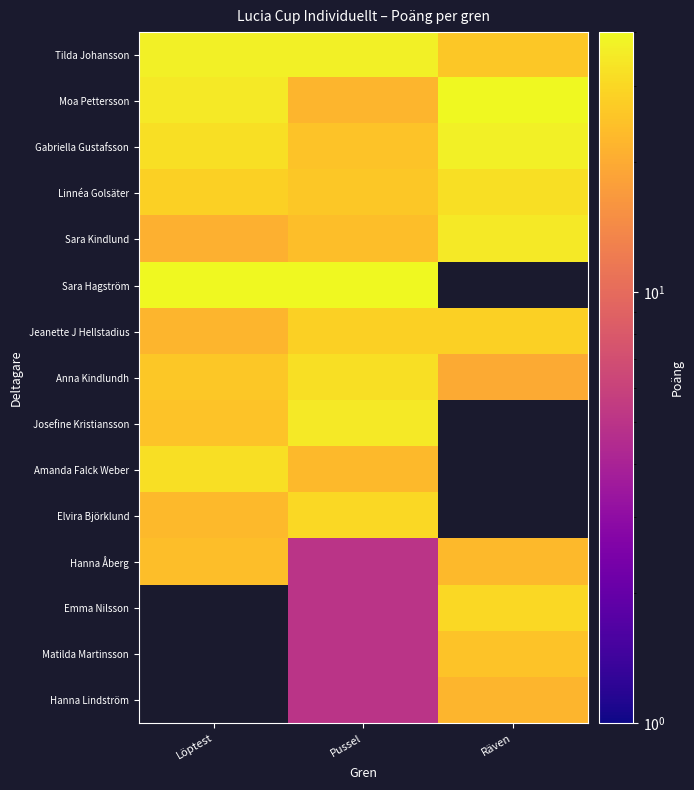

Which series has the largest total across all categories?

Tilda Johansson